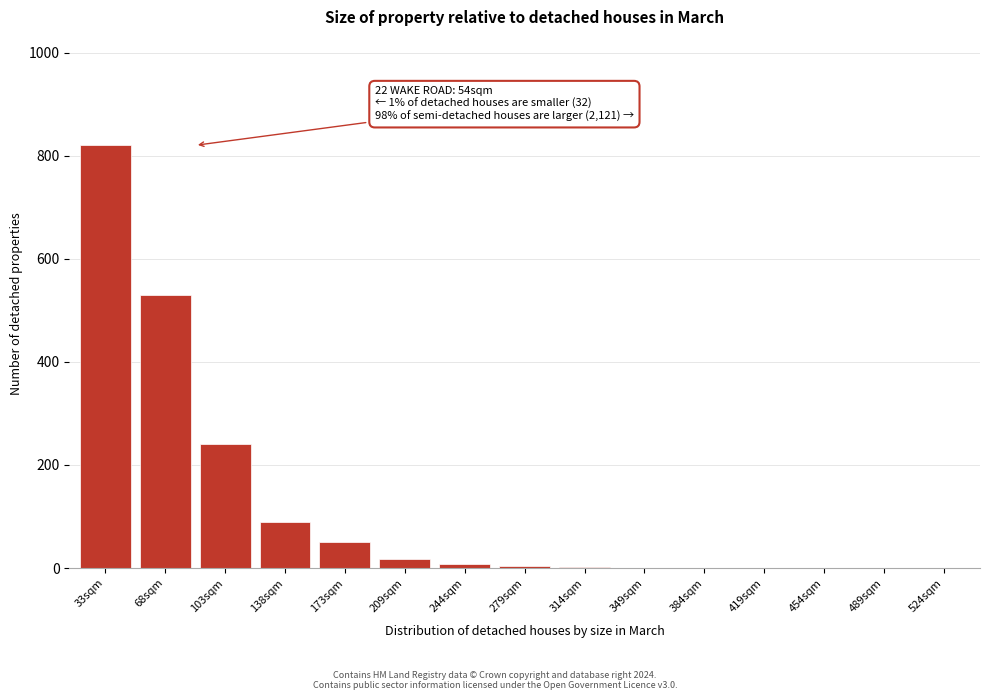

What is the sum of all values?

1764